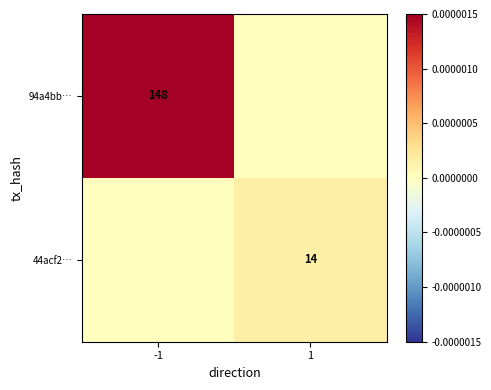

The value of 44acf2… at 1 is 10. True or false?

False